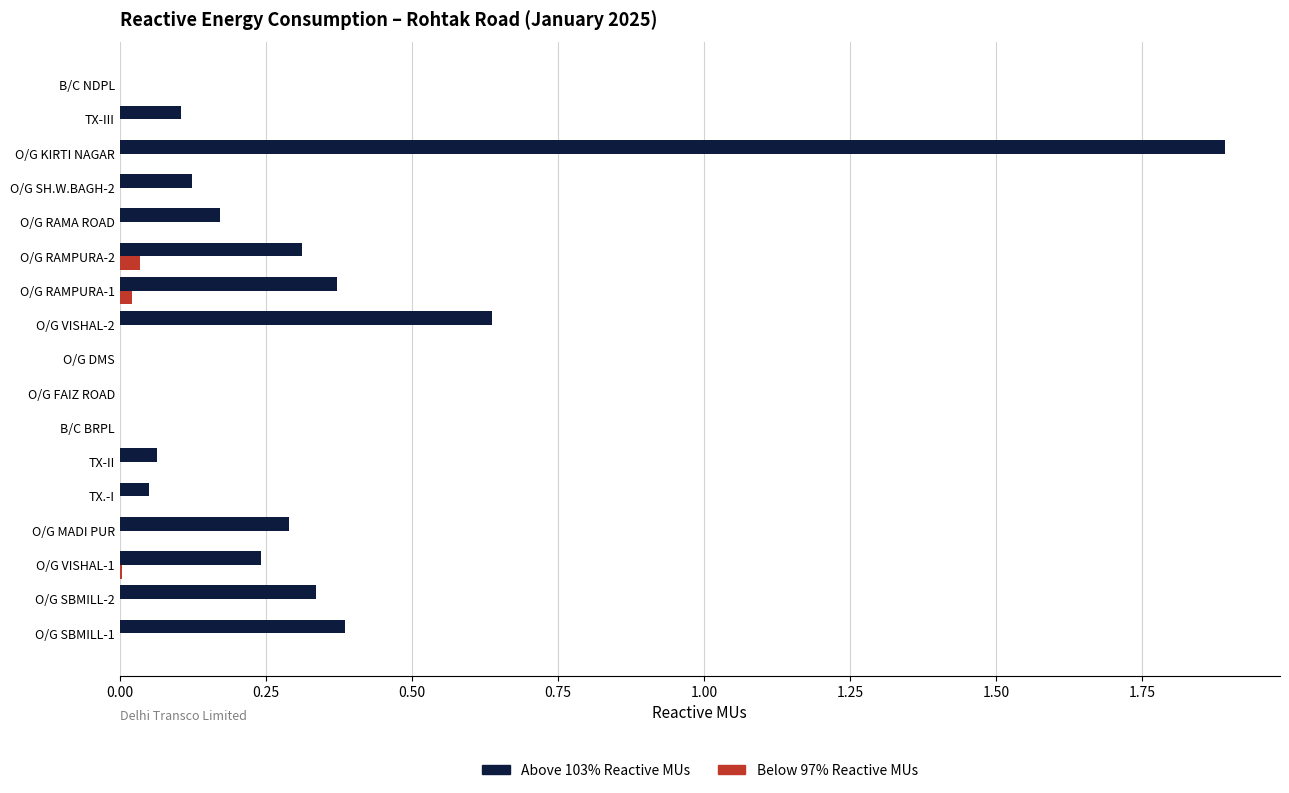

At which category is the sum across all series the highest?

O/G KIRTI NAGAR